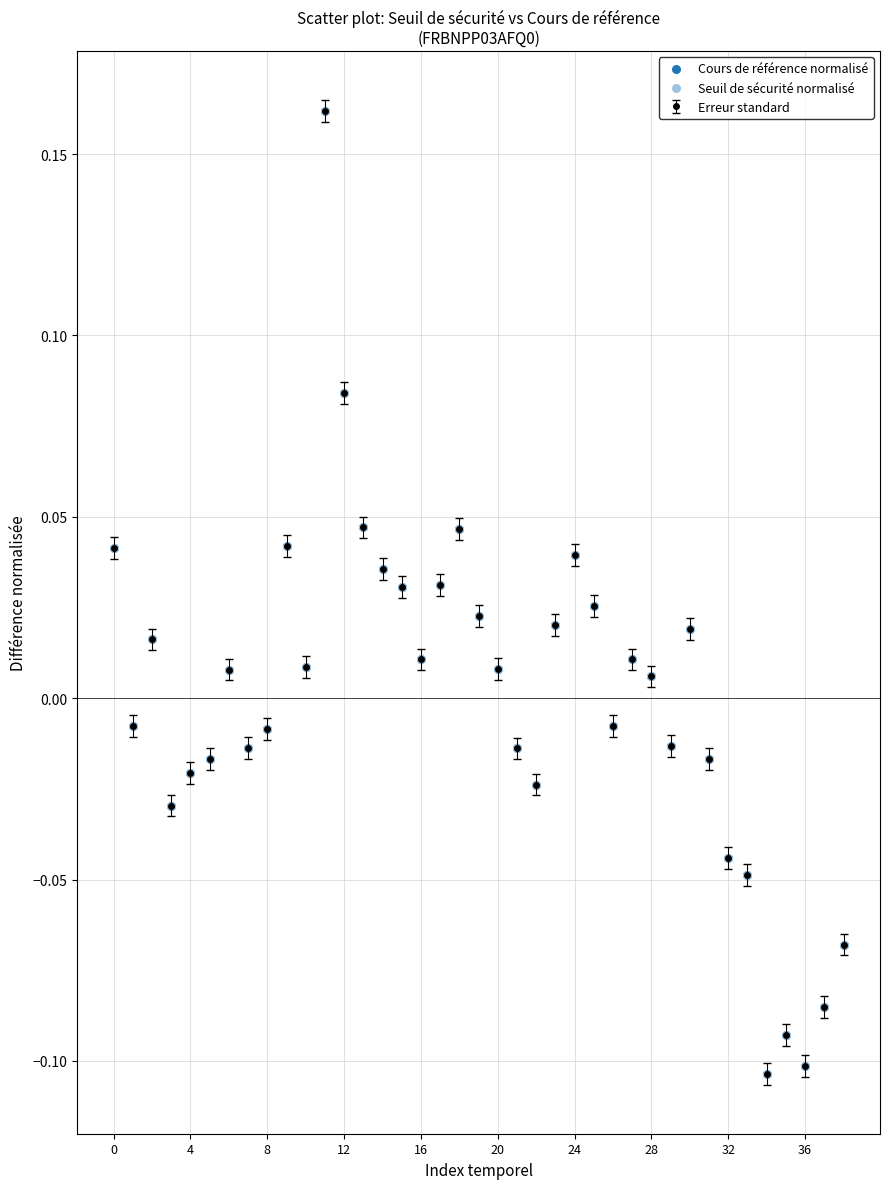

What is the difference between the maximum and minimum values?

0.3